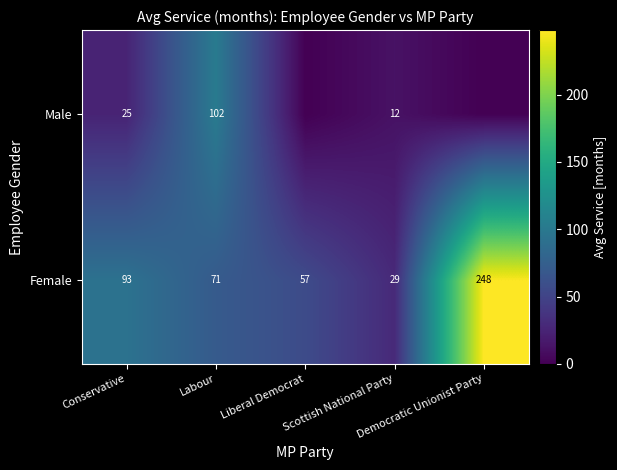

What is the average value of the Female series?

100